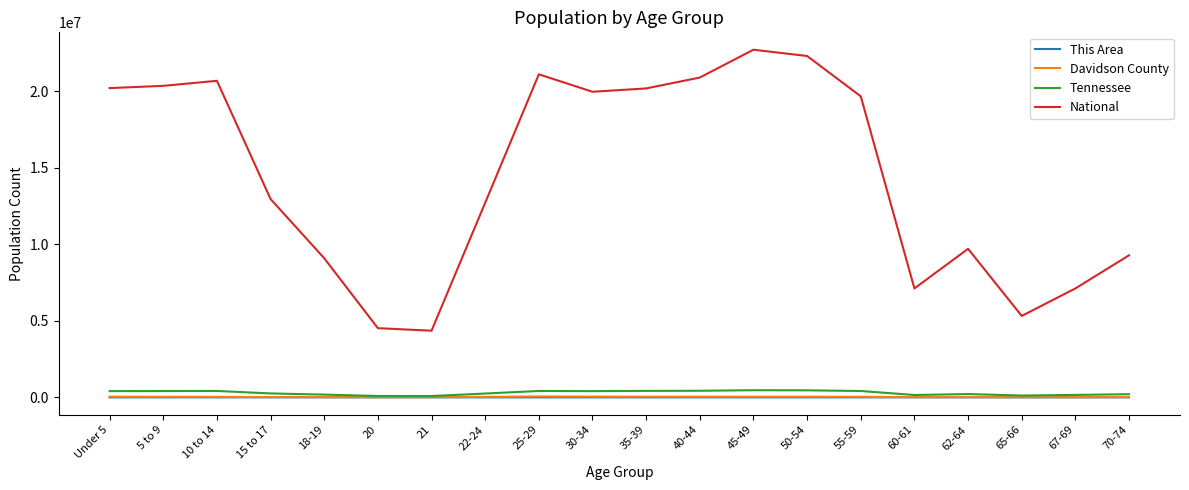

How many lines are shown in the chart?

4